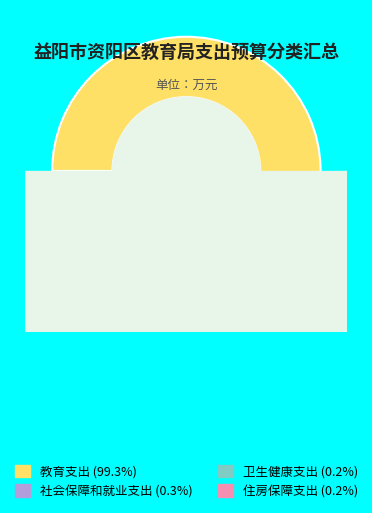

To the nearest percent, what is the average slice percentage?

25%